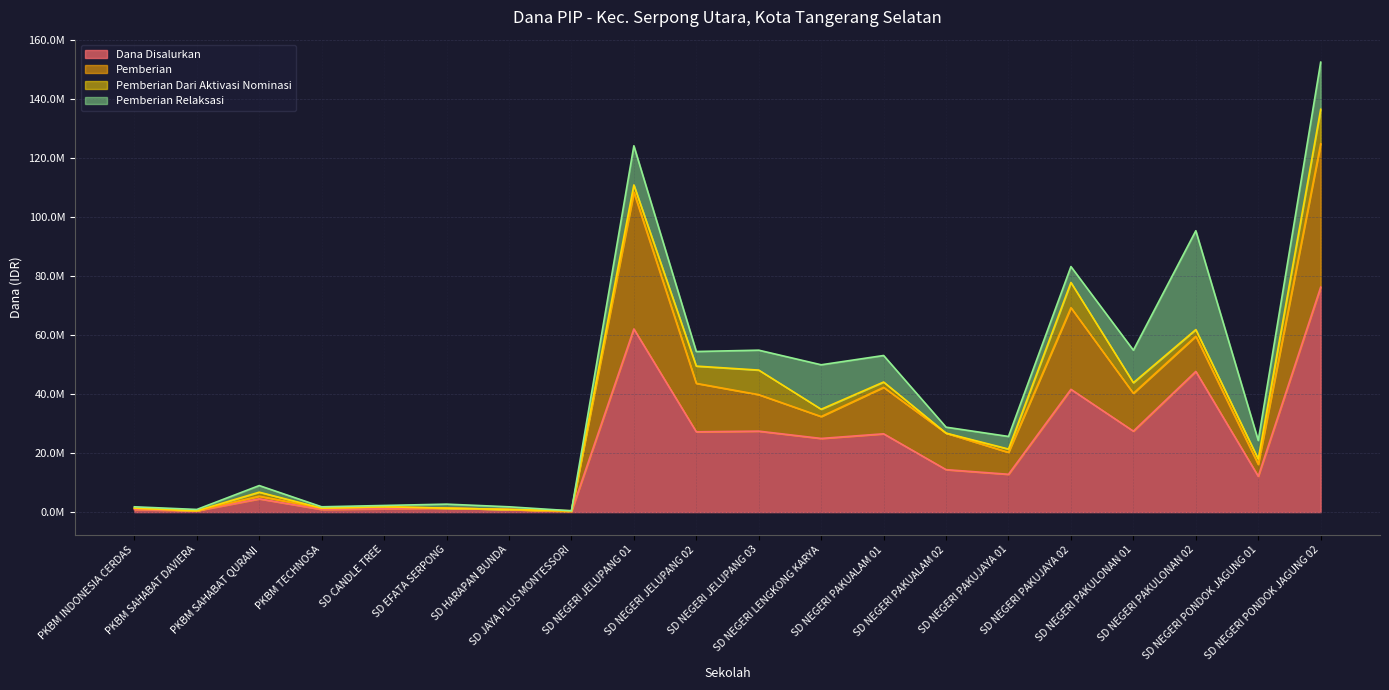

What is the total value across all series at SD JAYA PLUS MONTESSORI?

450000